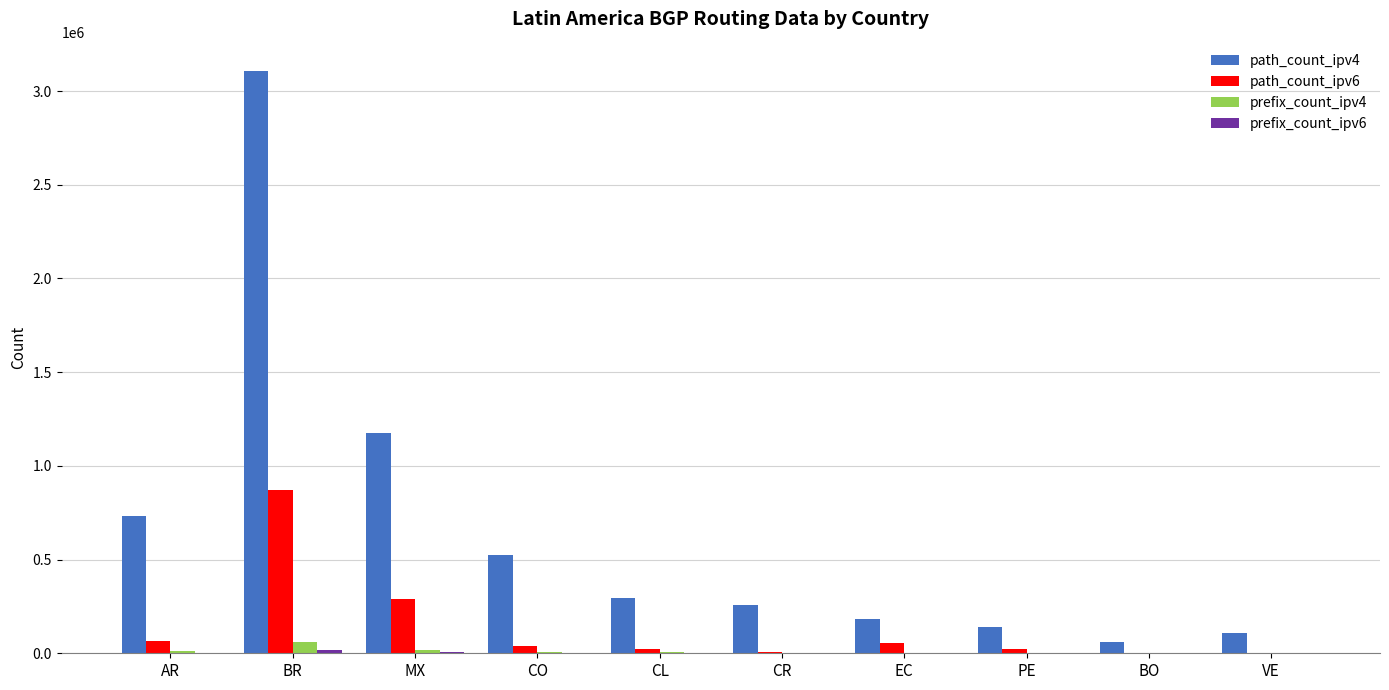

The value of path_count_ipv6 at BR is 439450. True or false?

False